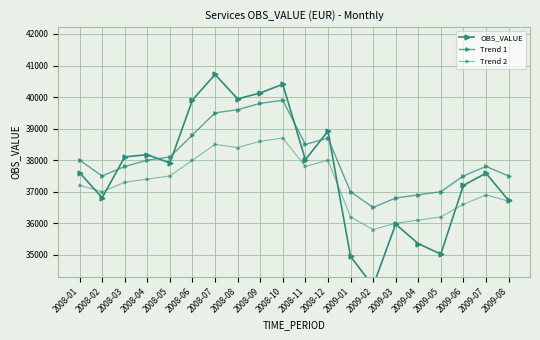

What is the minimum value shown in the chart?

34009.5